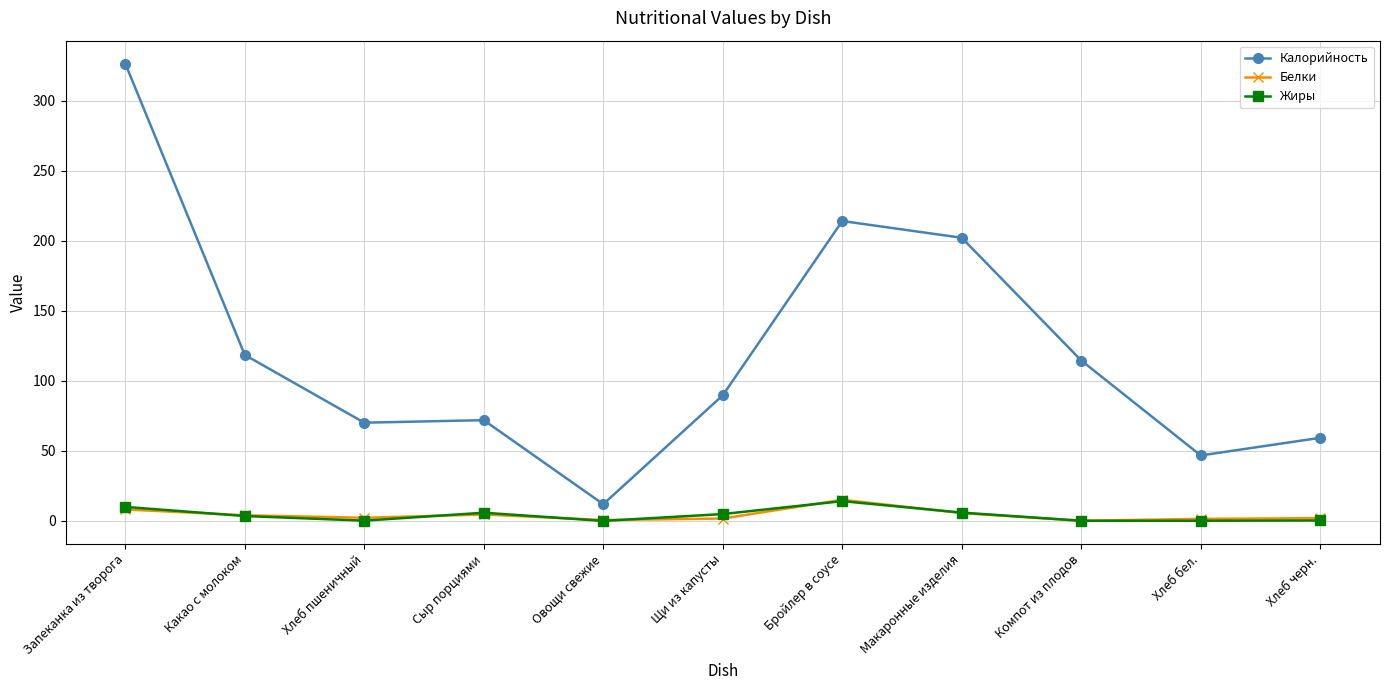

Which series has the widest spread of values?

Калорийность